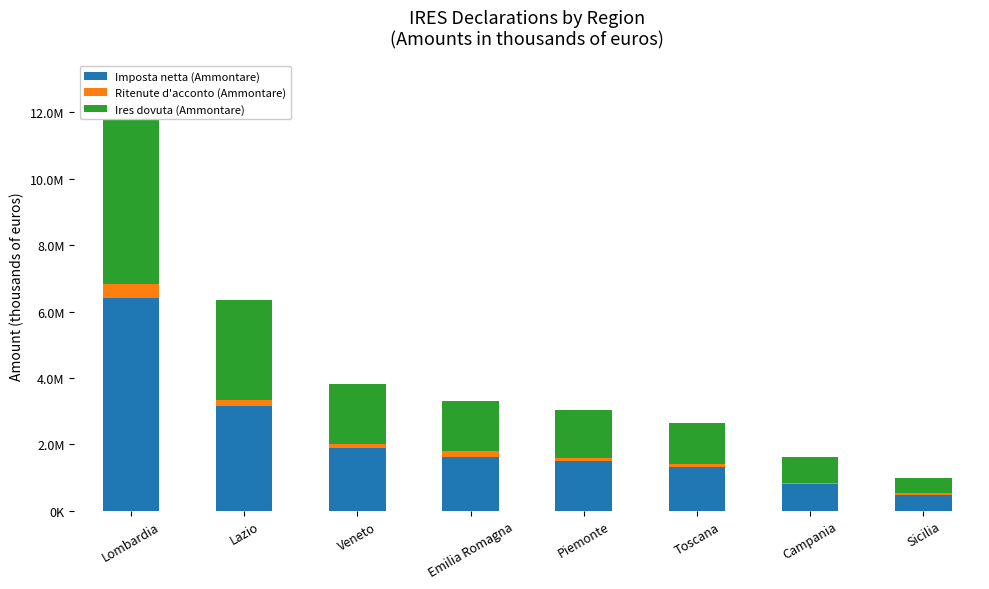

Is it true that Imposta netta (Ammontare) equals 945061 at Veneto?

False